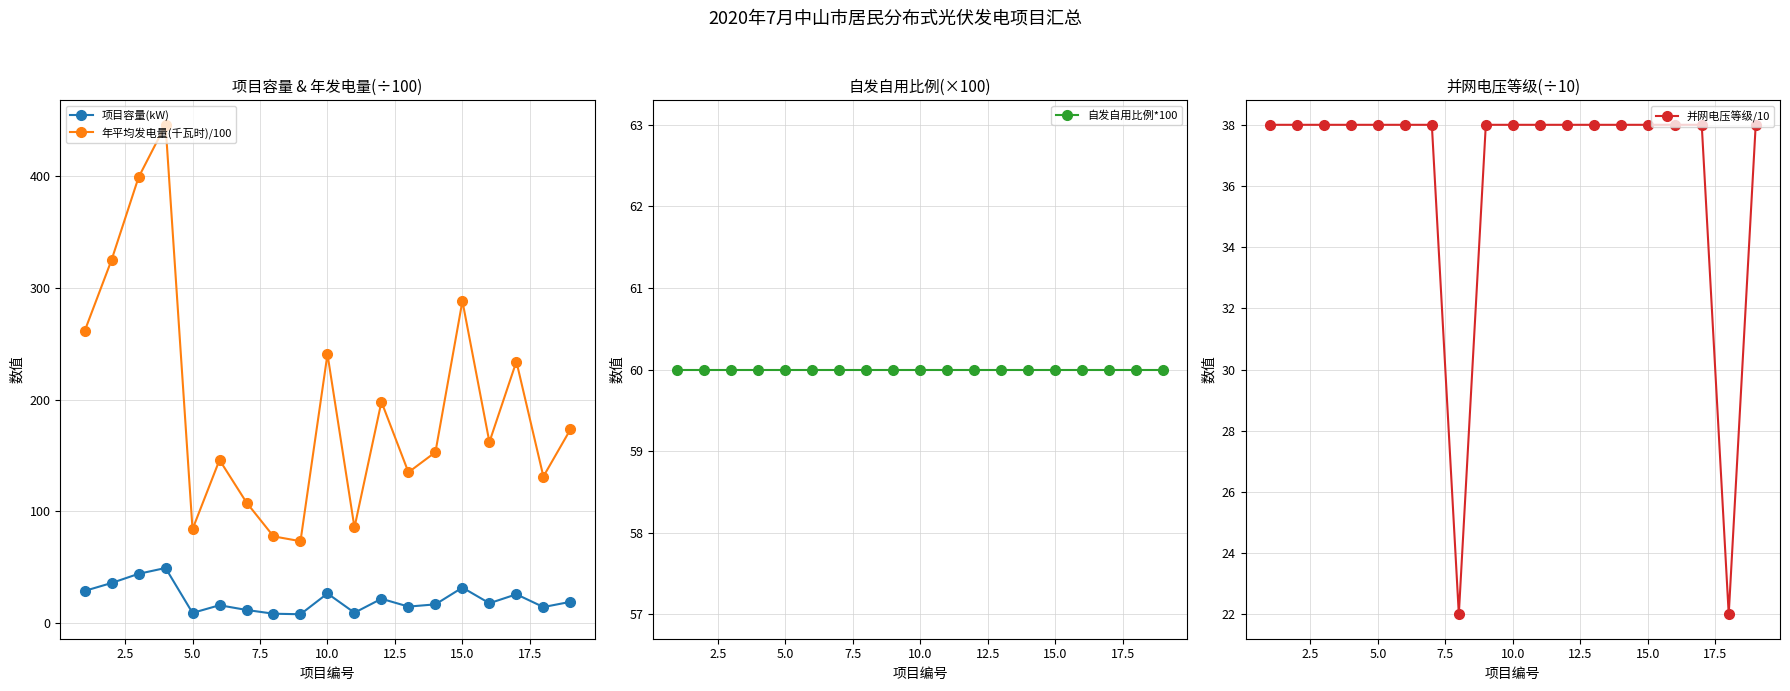

What is the lowest value of the 年平均发电量(千瓦时)/100 series?

73.4